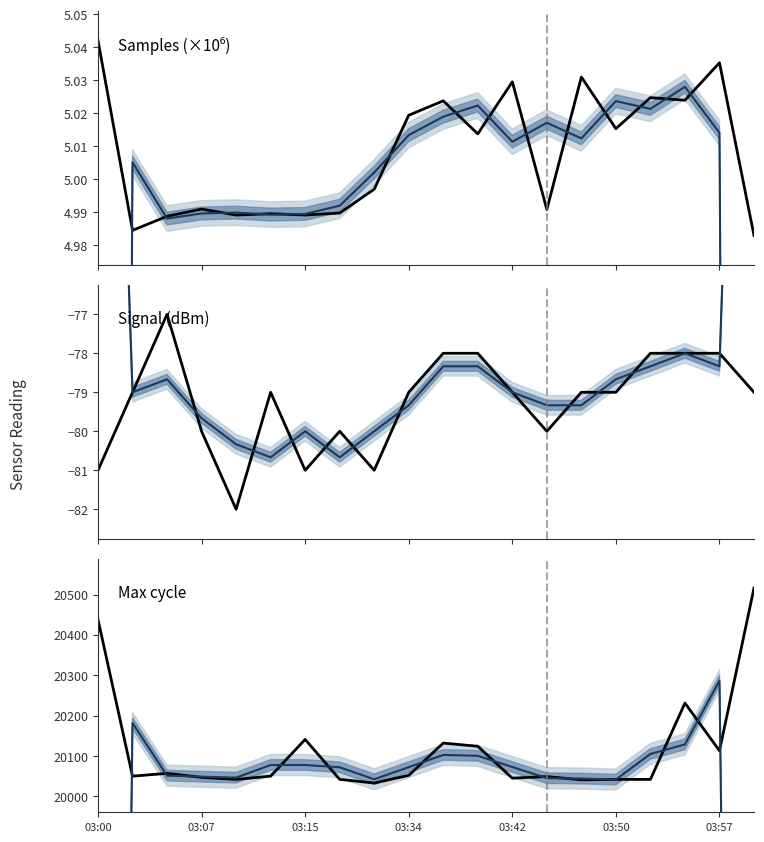

Is it true that Samples (×10⁶) equals 5.0 at 03:07?

True